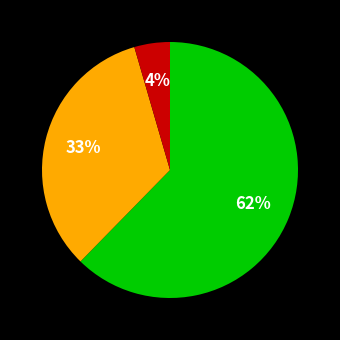

To the nearest percent, what is the average slice percentage?

33%